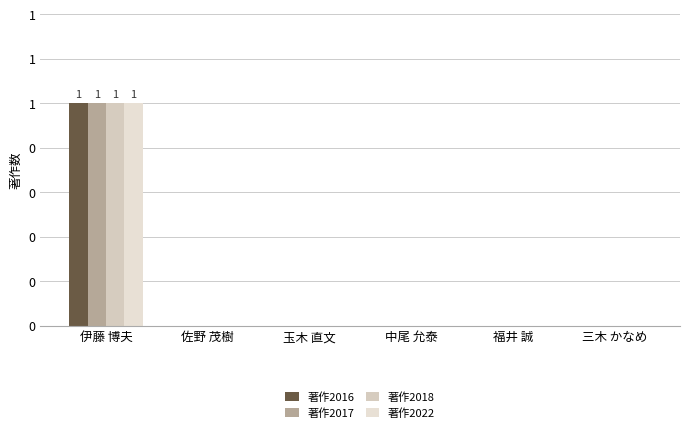

What is the difference between the maximum and minimum values in the 著作2022 series?

1